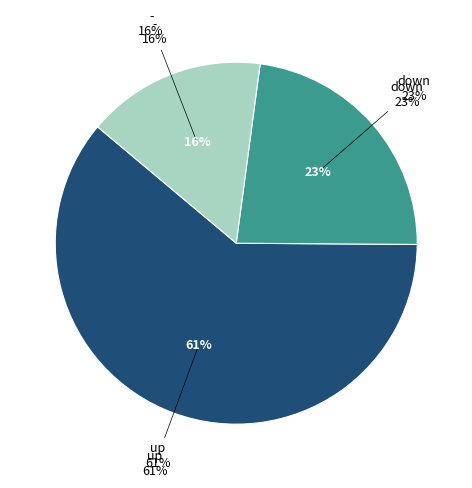

True or false: - accounts for 16% of the total.

True